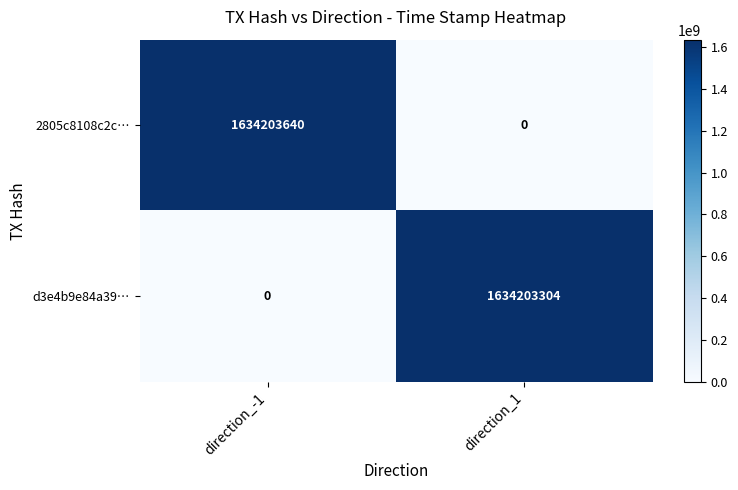

What is the average value of the 2805c8108c2c… series?

817101820